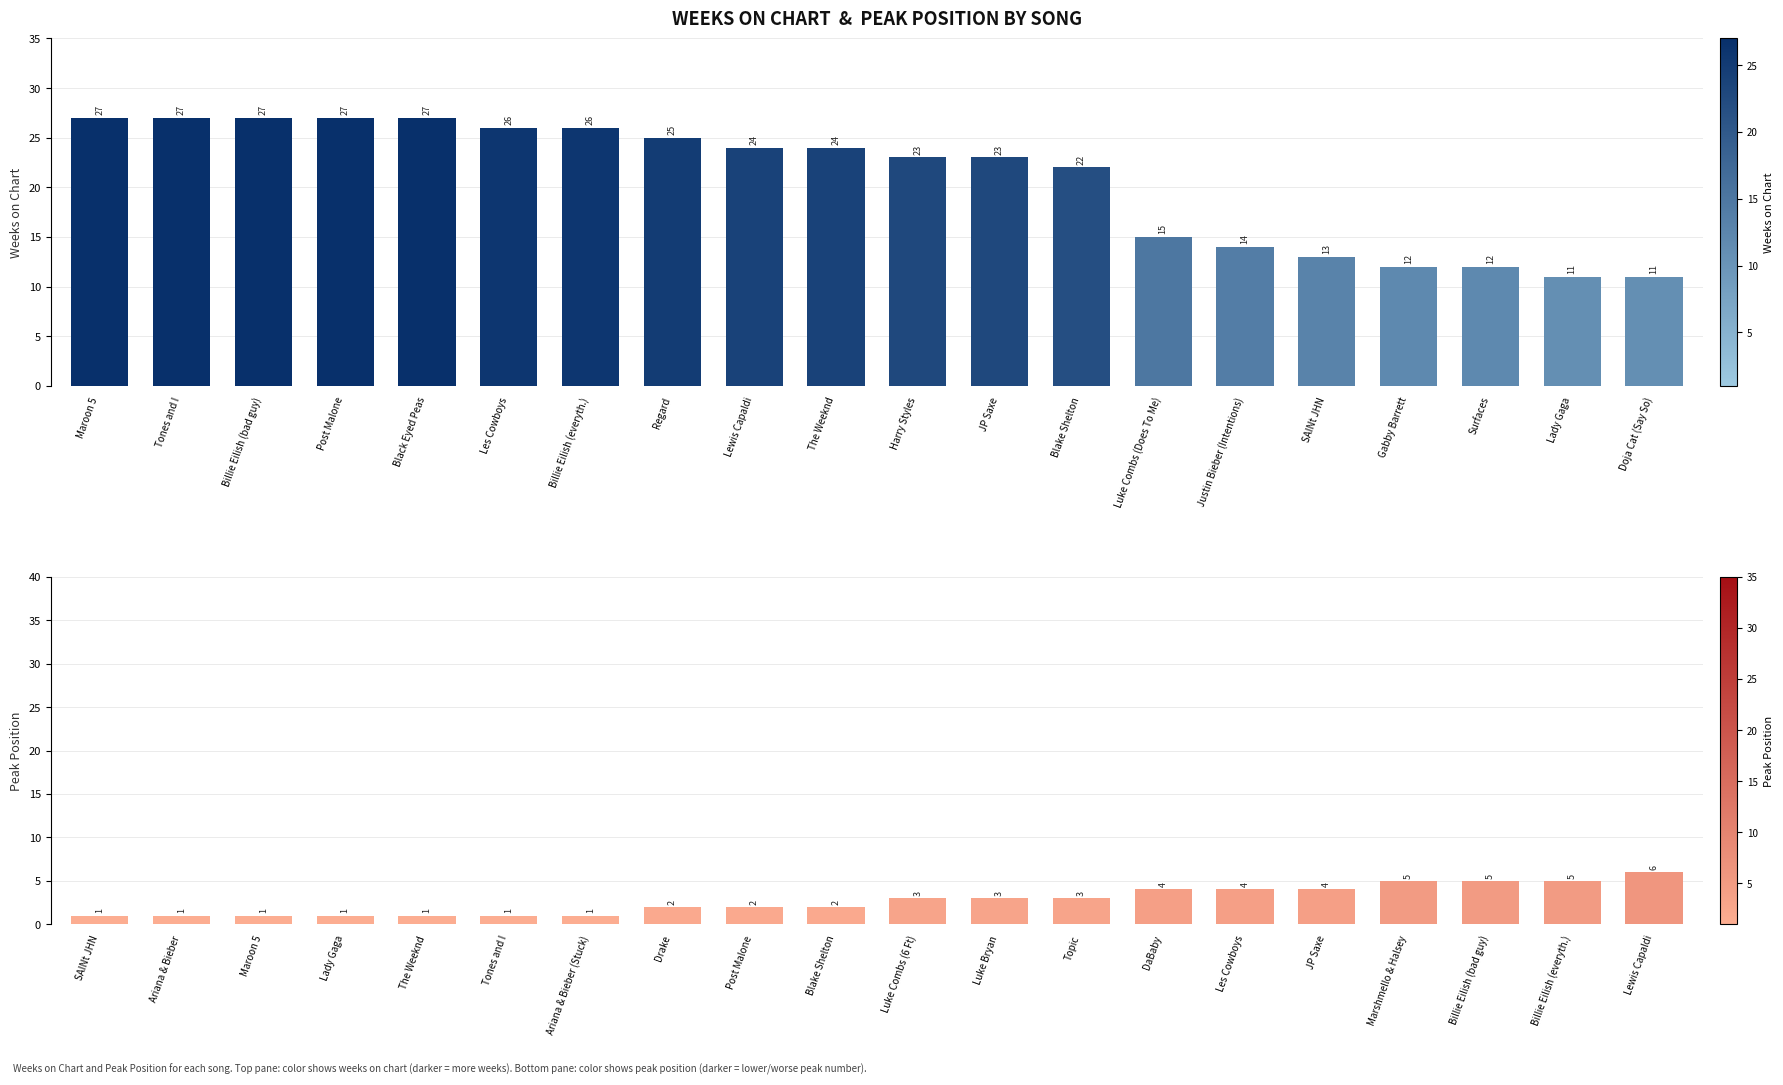

What is the average value of the Weeks on Chart series?

21